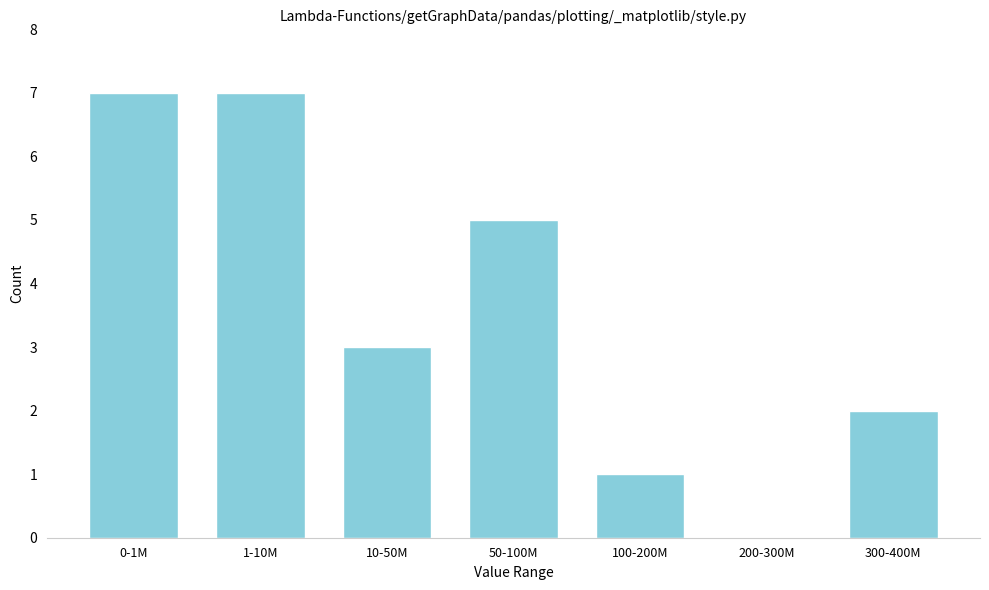

Reading left to right, what are all the values shown in this chart?

0-1M=7	1-10M=7	10-50M=3	50-100M=5	100-200M=1	200-300M=0	300-400M=2